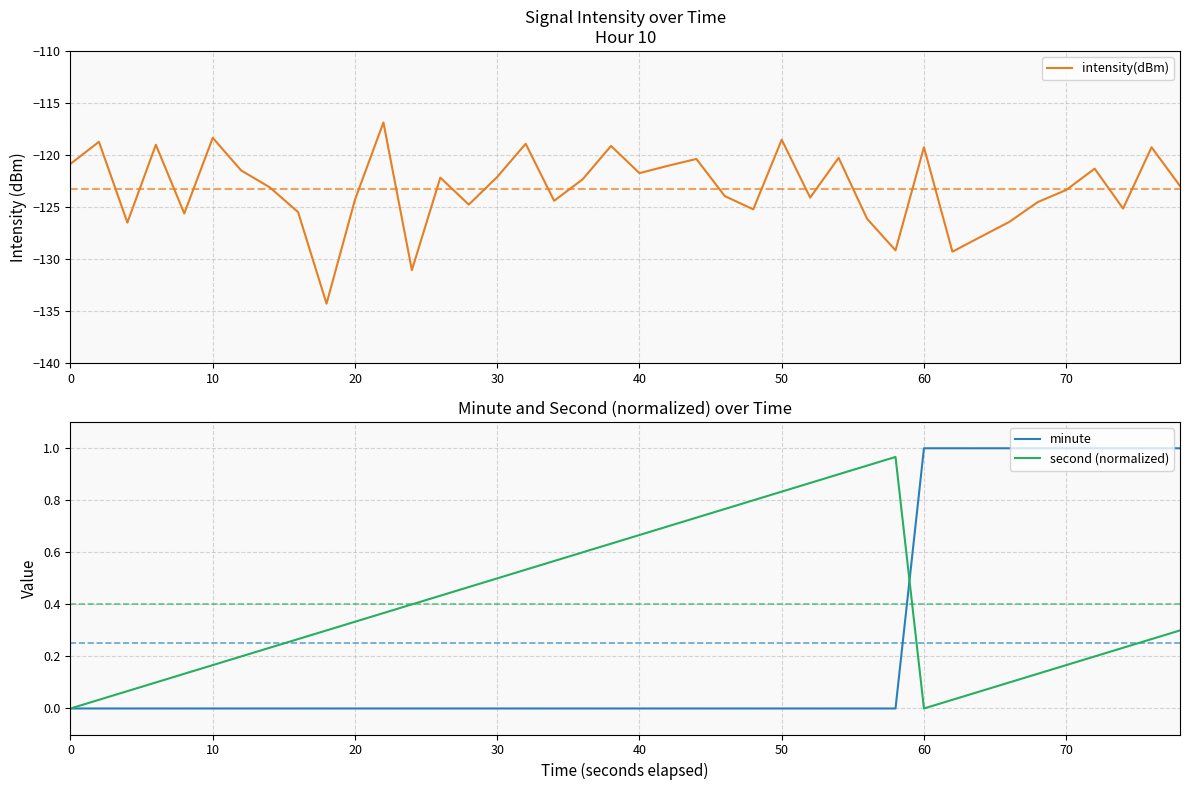

True or false: intensity(dBm) has a value of -161.7 at 50.

False